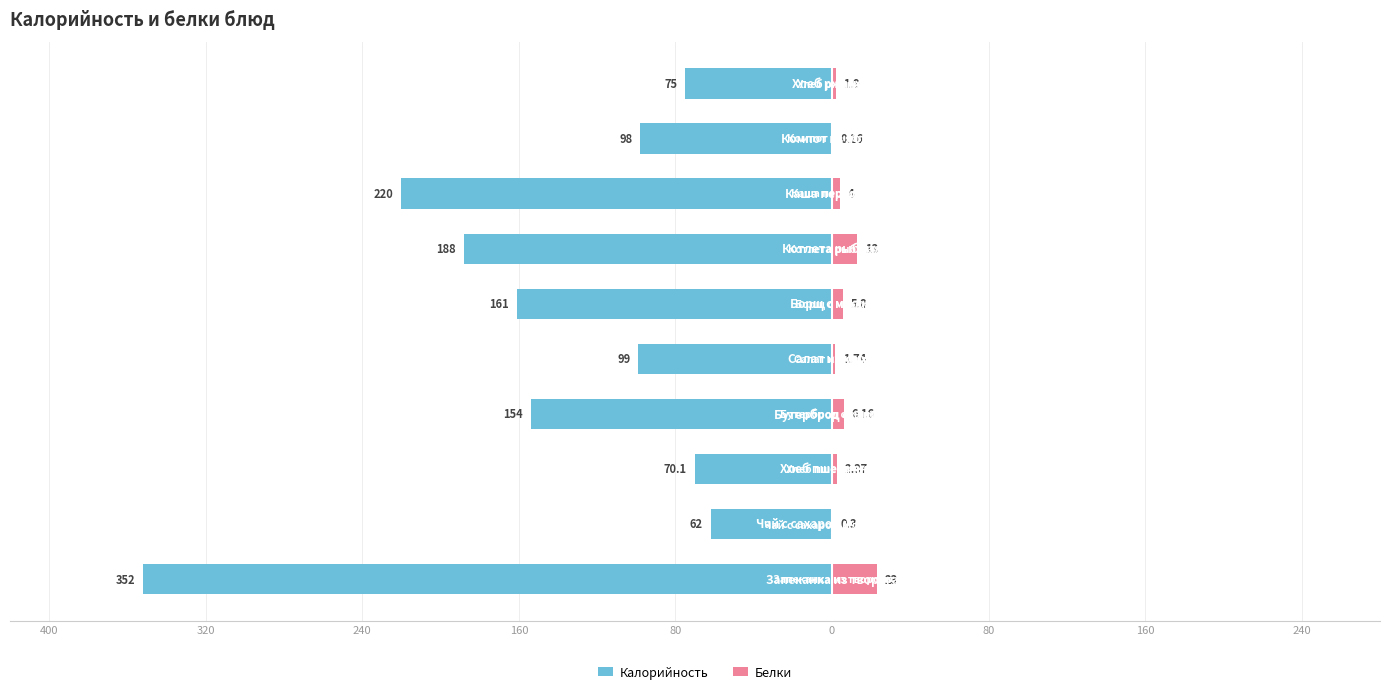

Which series has the largest range (max minus min)?

Калорийность